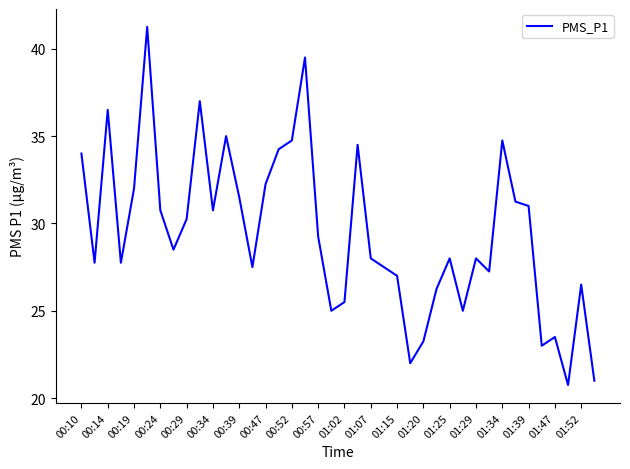

What is the difference between the maximum and minimum values?

20.5